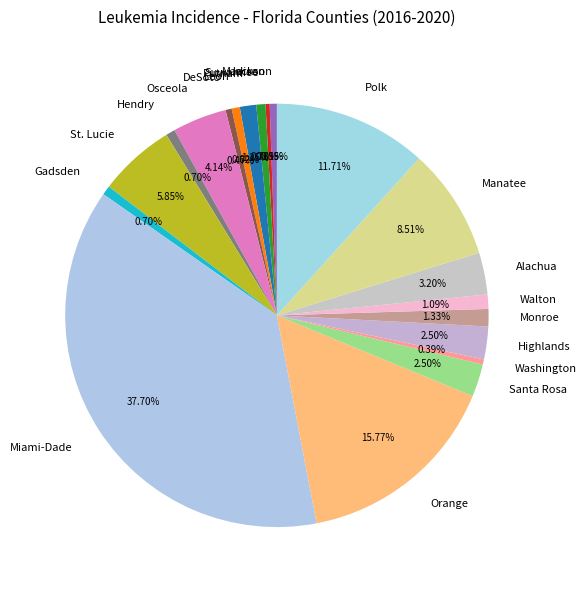

To the nearest percent, what percentage of the pie is Manatee?

9%